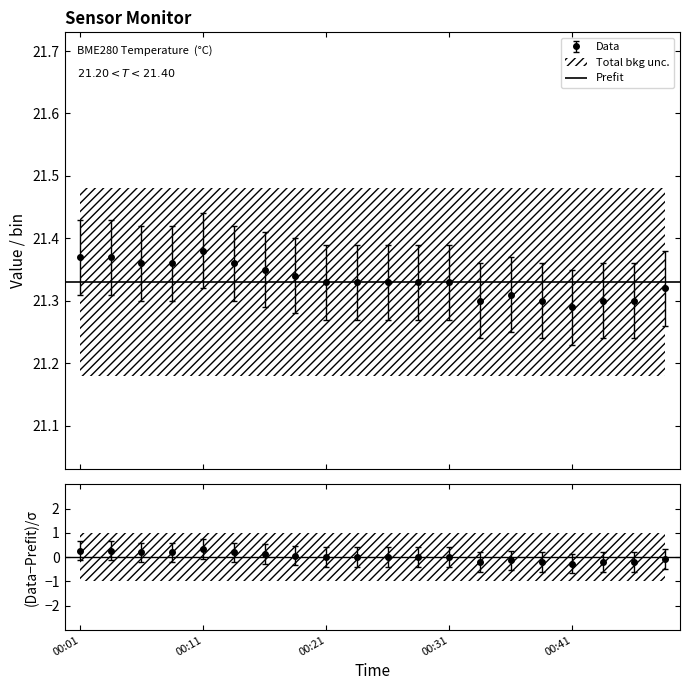

Which has a higher value, 00:08 or 00:36?

00:08